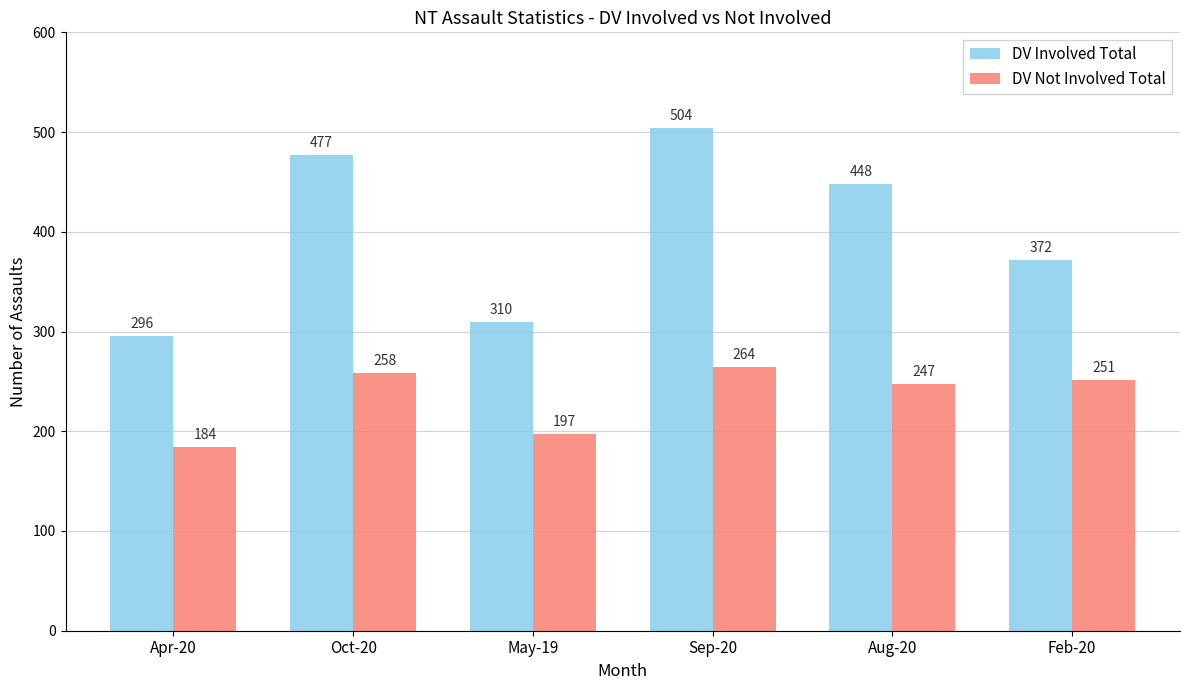

What is the sum of the DV Involved Total values at Feb-20 and Aug-20?

820